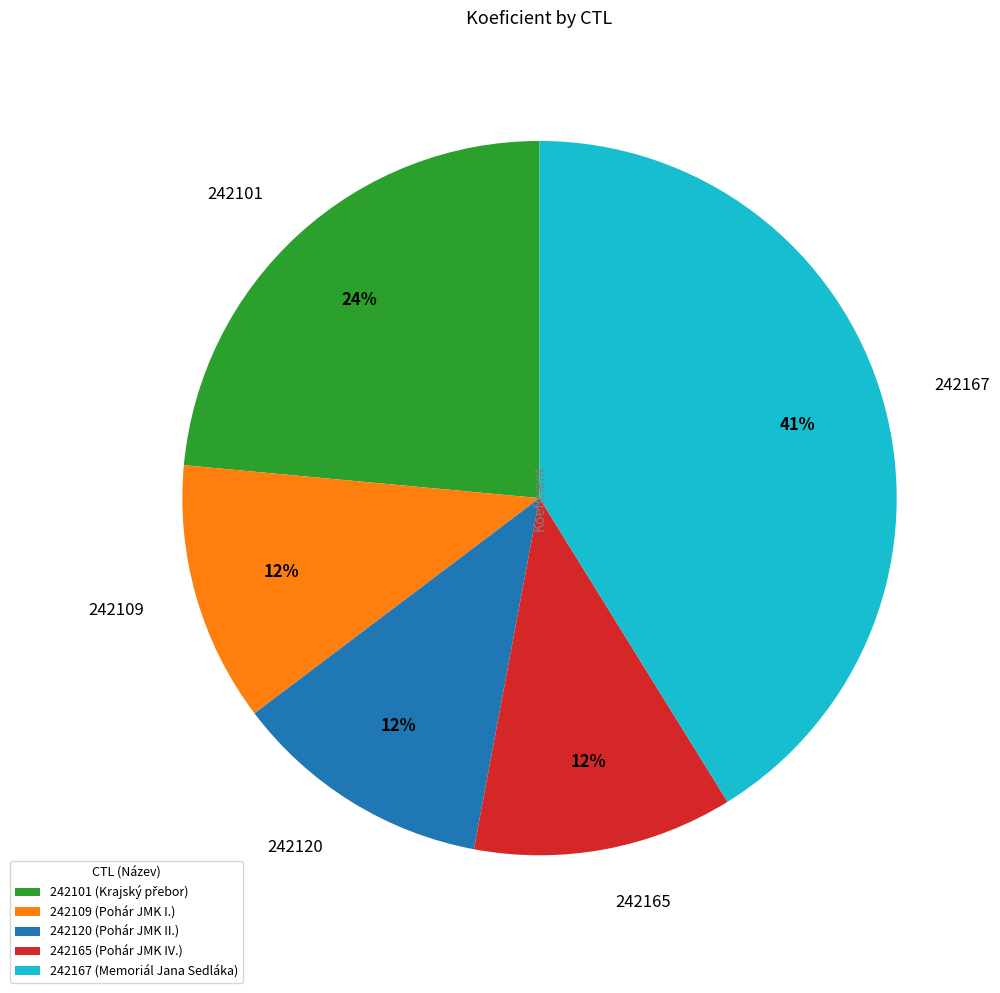

How many segments does this pie chart have?

5